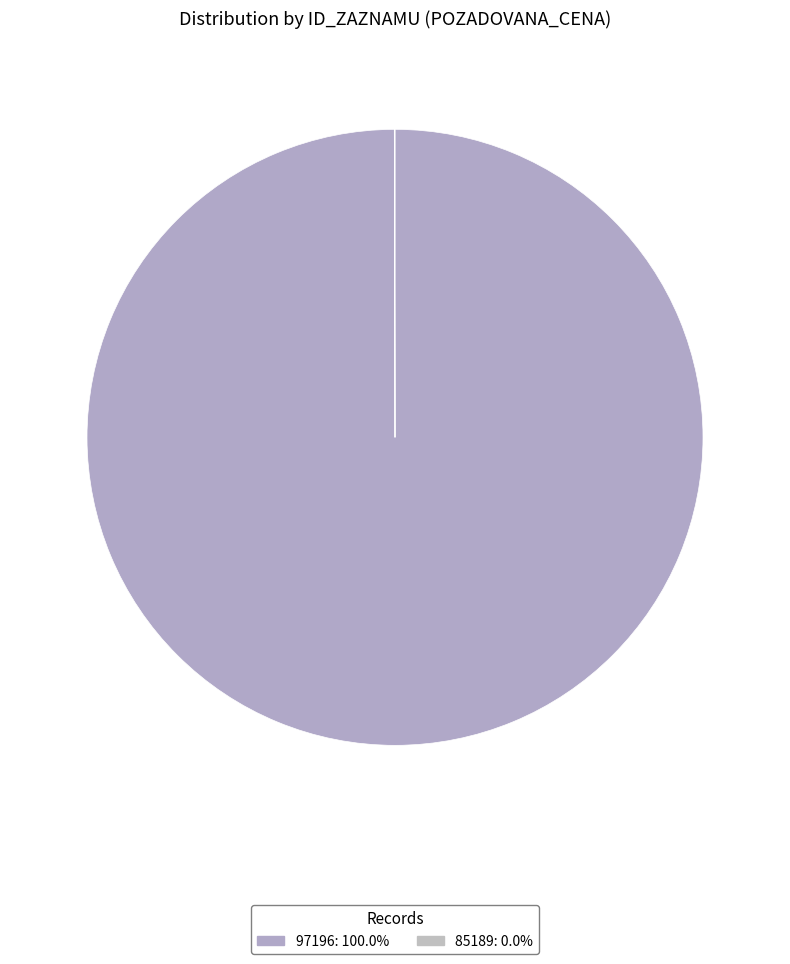

How many slices are in this pie chart?

2